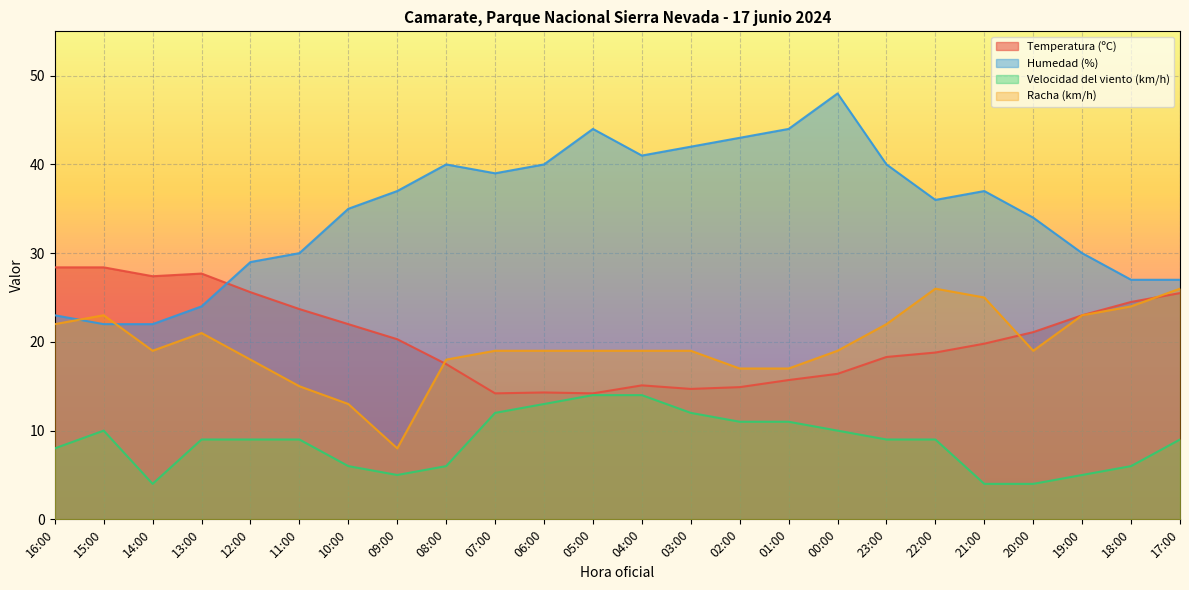

Where do Racha (km/h) and Humedad (%) first cross each other?

16:00 and 15:00